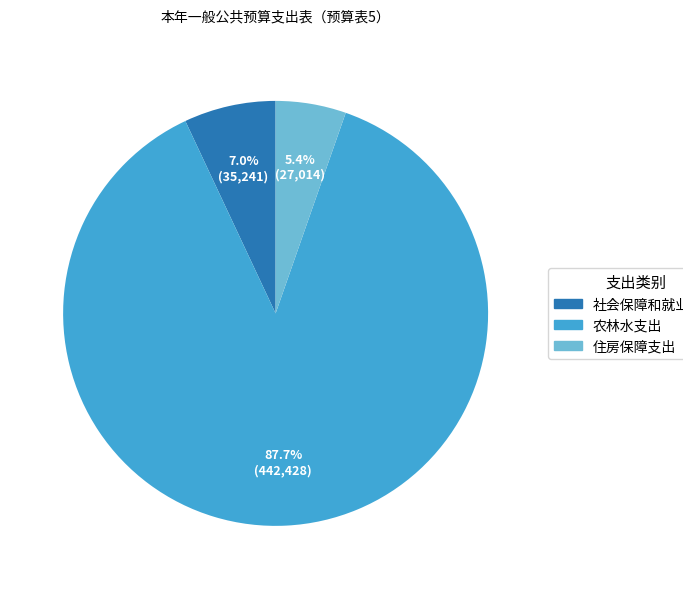

Rank the categories by value from highest to lowest.

农林水支出, 社会保障和就业支出, 住房保障支出